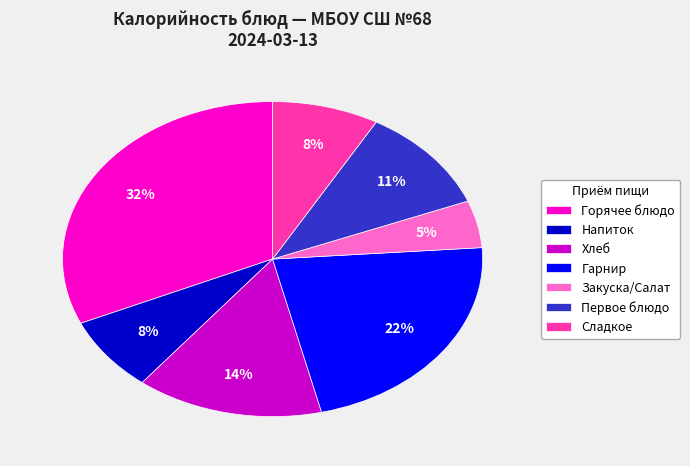

To the nearest percent, what is the difference between the largest and smallest slice percentages?

27%